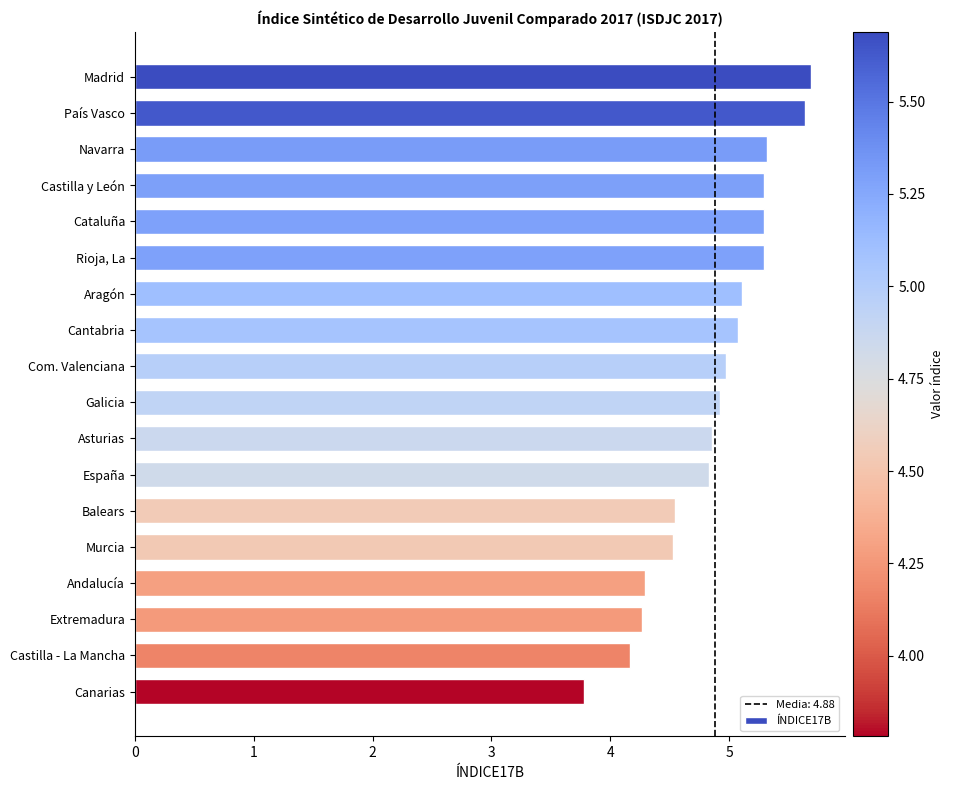

What is the ratio of the value at Murcia to the value at Castilla - La Mancha?

1.1